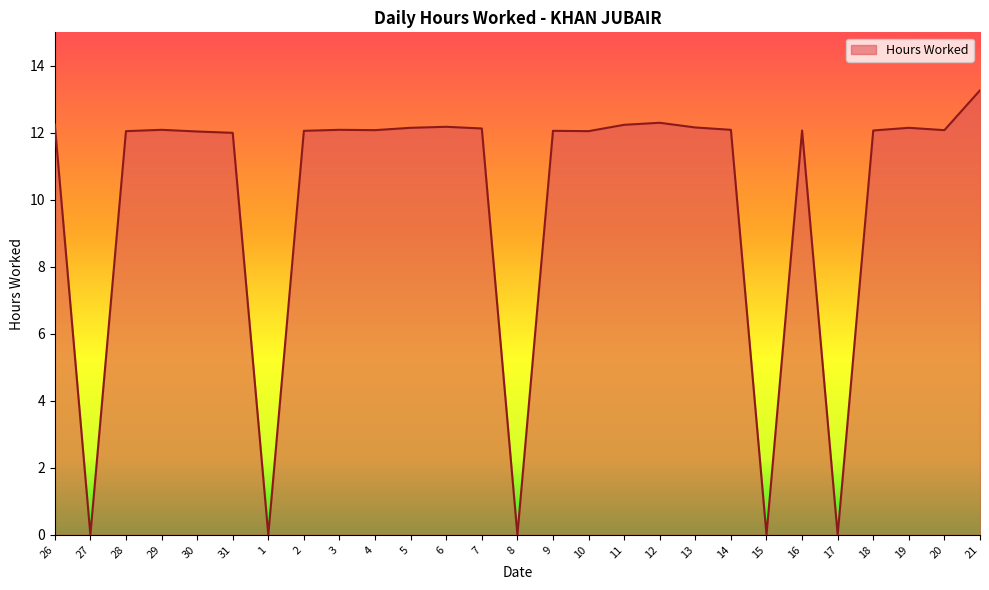

What is the difference between the maximum and minimum values?

13.3